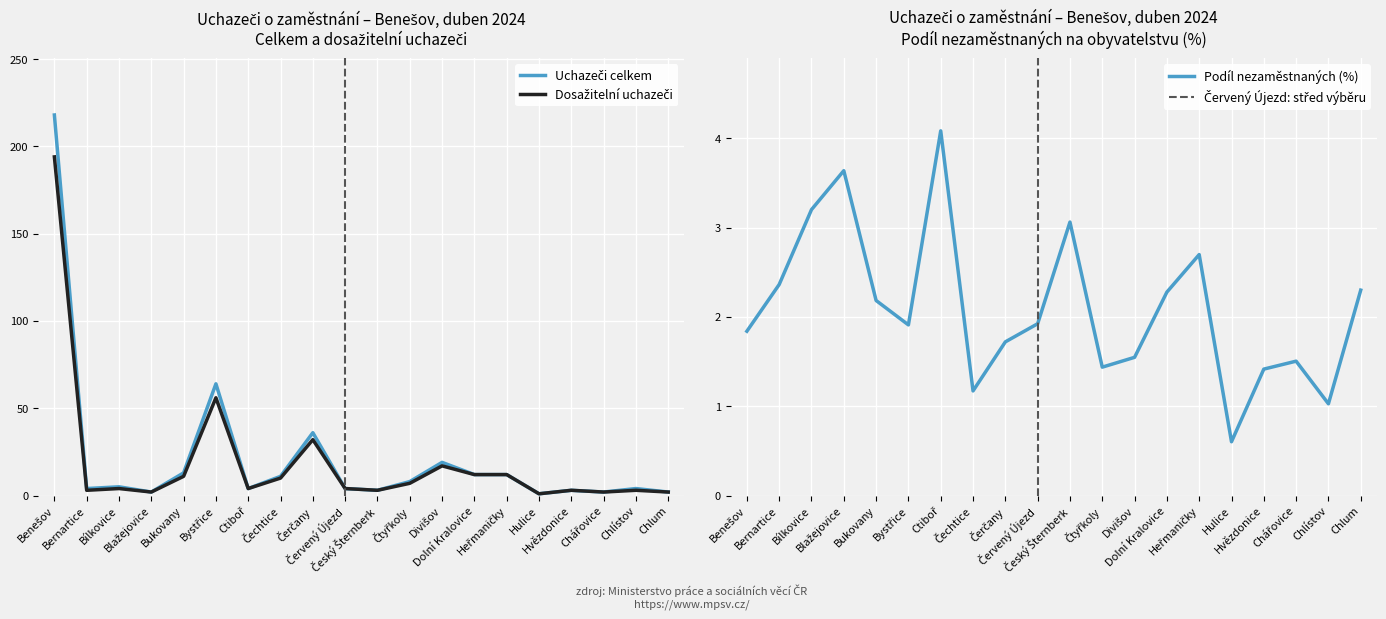

What is the greatest value displayed?

218.0